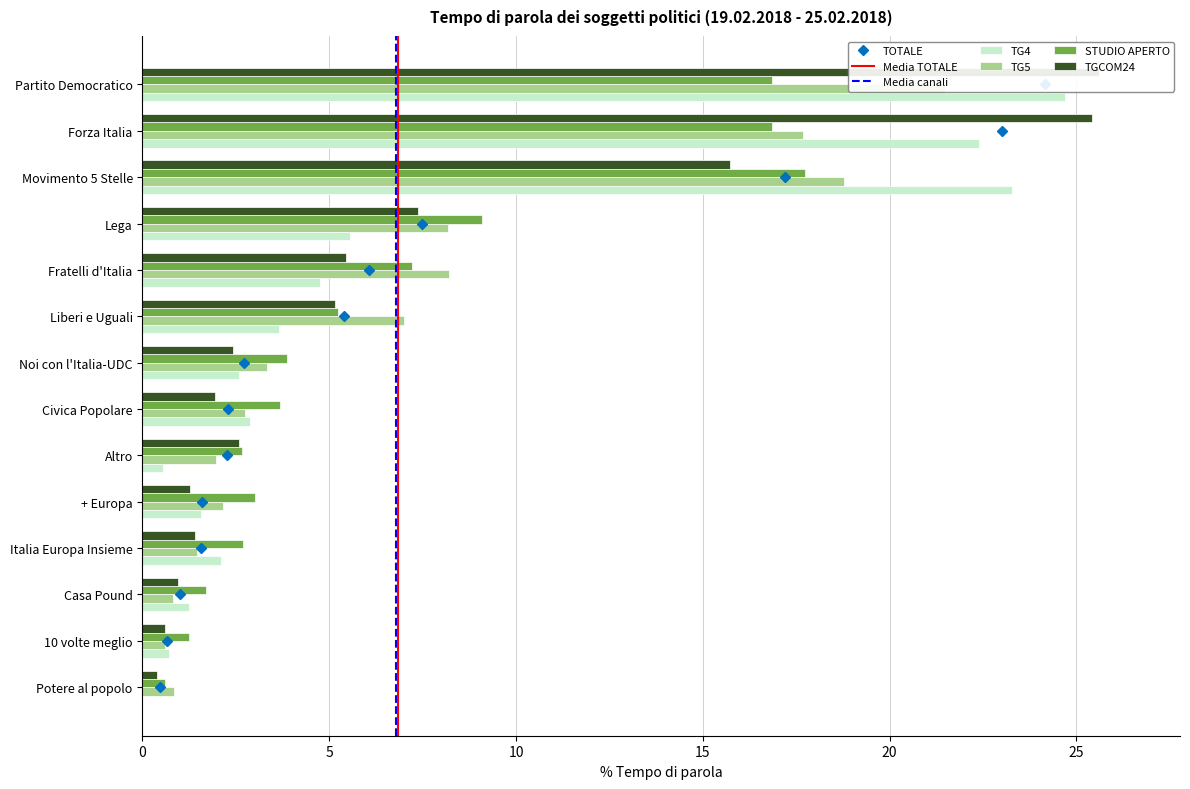

How many series are shown in this chart?

4